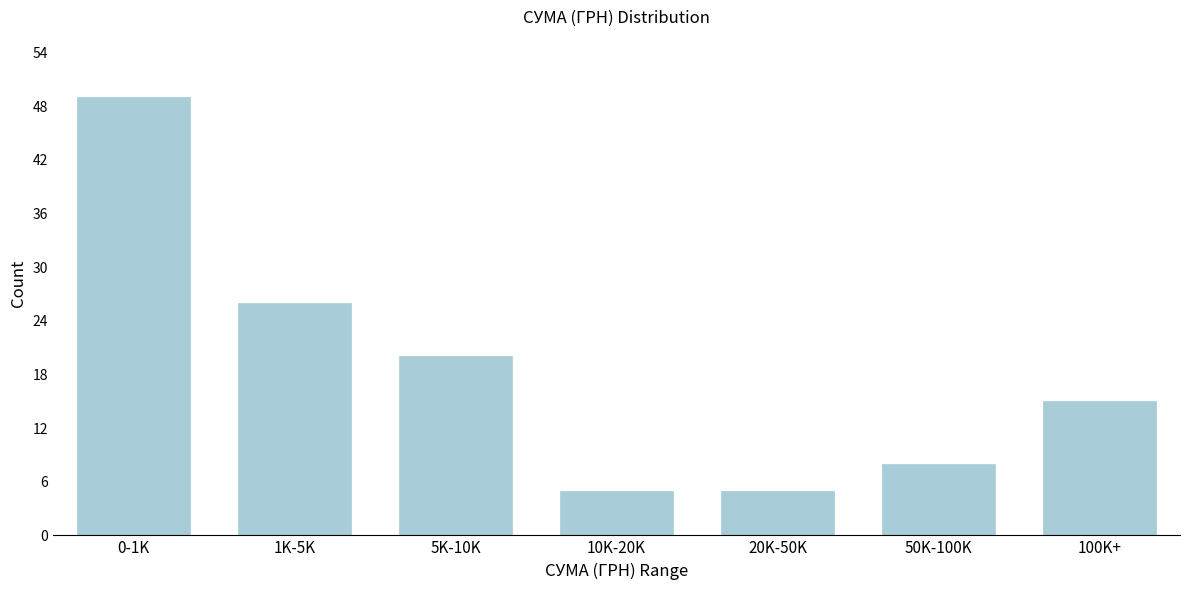

Reading right to left, transcribe all the data shown in this chart.

100K+=15	50K-100K=8	20K-50K=5	10K-20K=5	5K-10K=20	1K-5K=26	0-1K=49